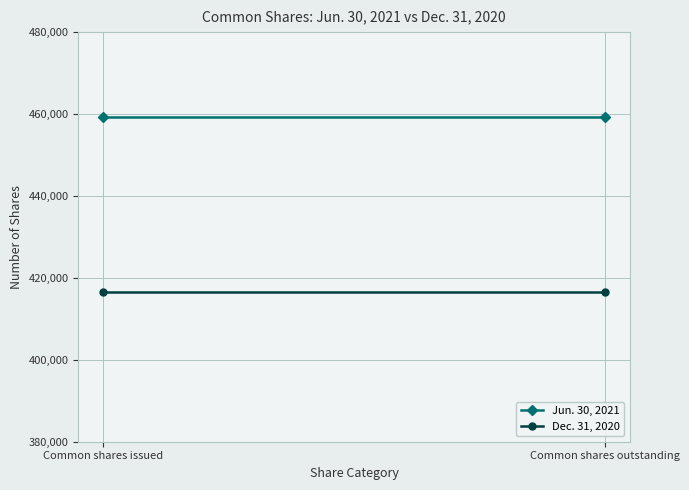

What is the label of the 1st point from the left?

Common shares issued